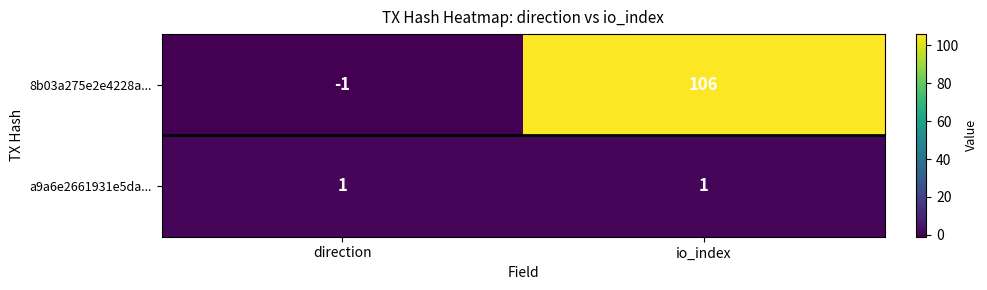

What value does the 8b03a275e2e4228a... series have at io_index, to the nearest 10?

110